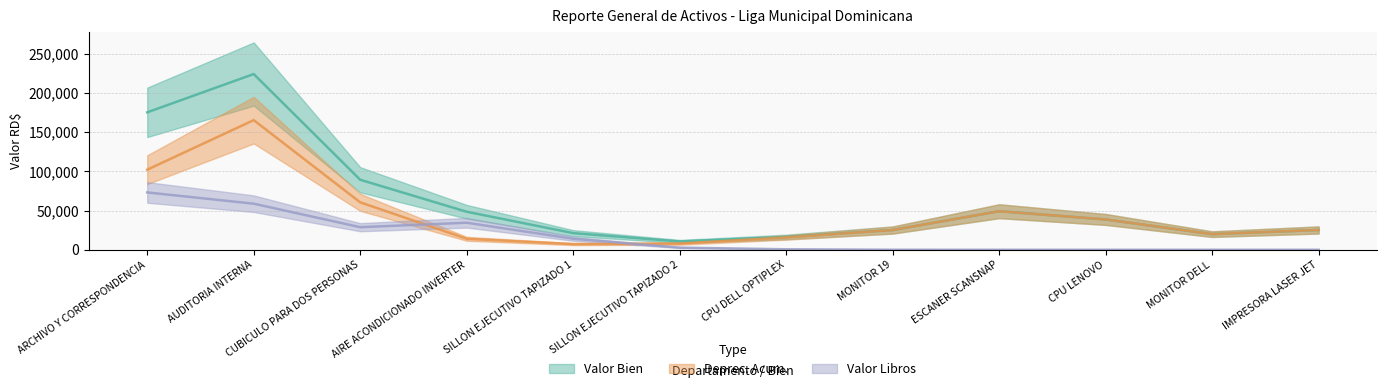

What position from the right is CPU DELL OPTIPLEX?

6